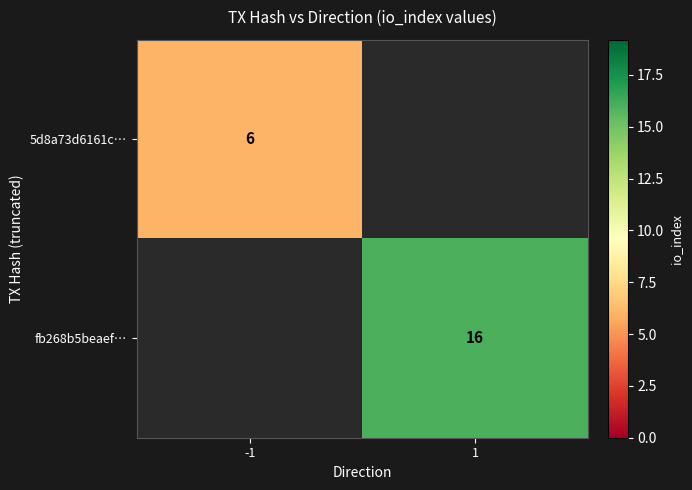

True or false: fb268b5beaef… has a value of 16 at 1.

True